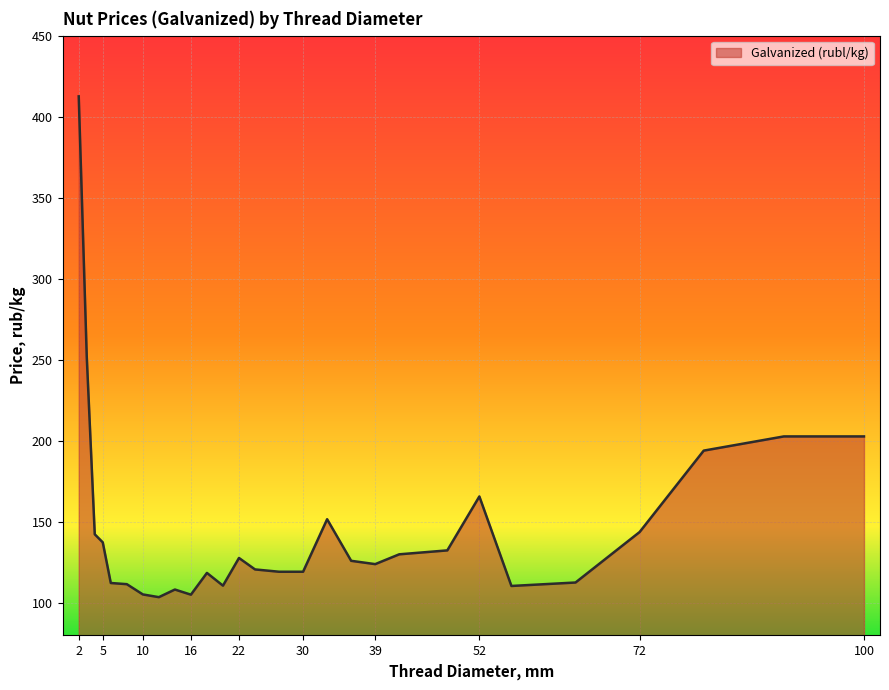

What is the maximum value shown in the chart?

412.5